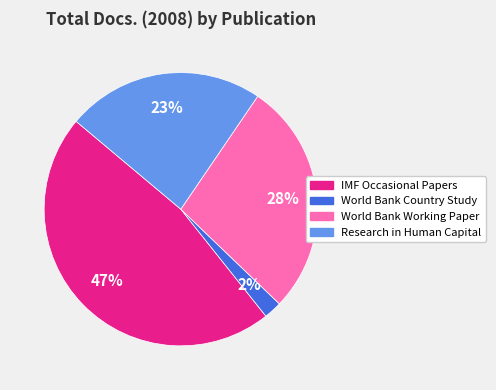

Is there any slice that represents more than half of the pie?

No